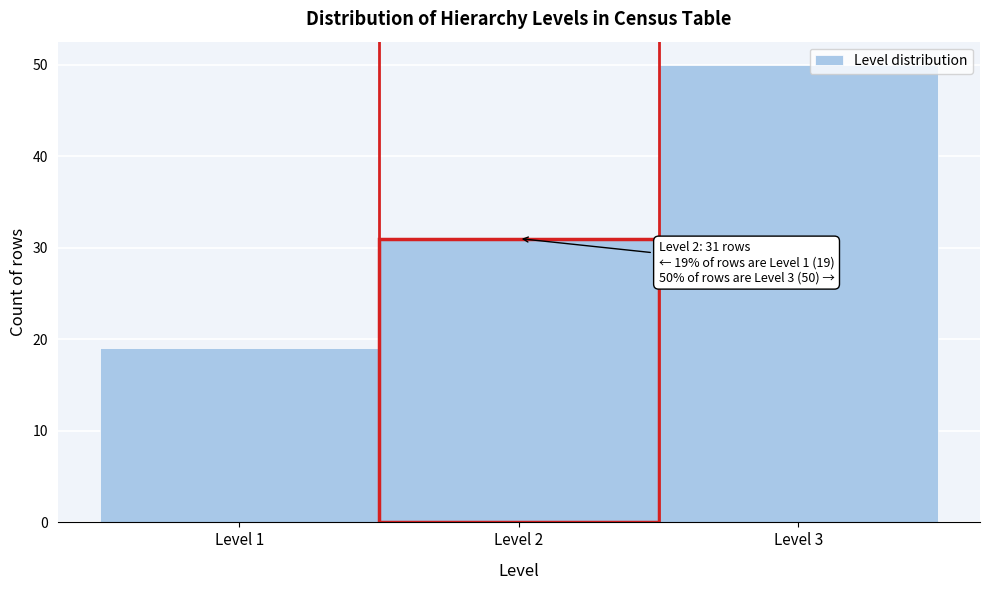

Which range on the x-axis has the tallest bar?

2.5 to 3.5